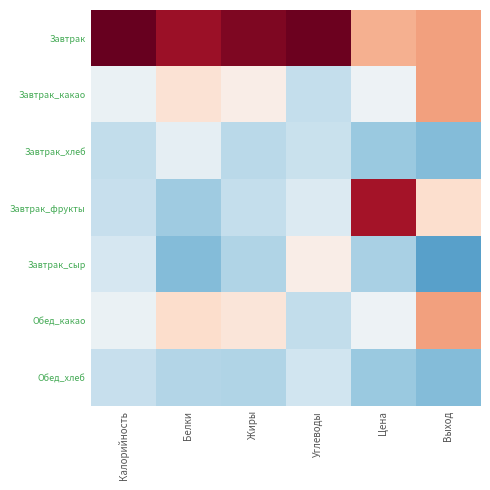

Which has a higher value, Цена or Углеводы?

Углеводы